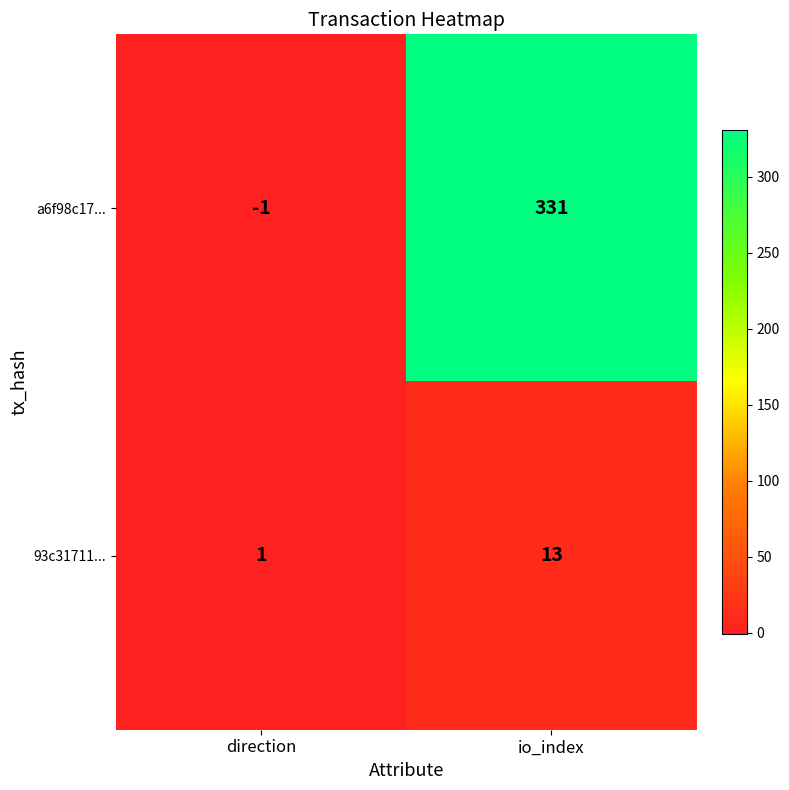

How many data points does each series have?

2